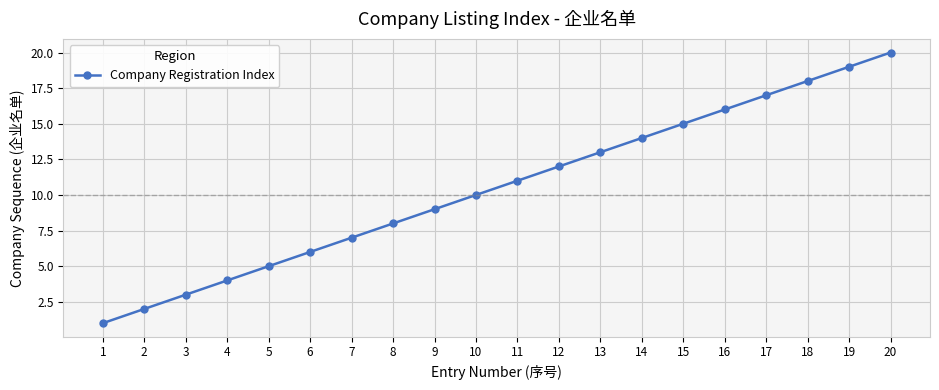

What is the sum of all values?

210